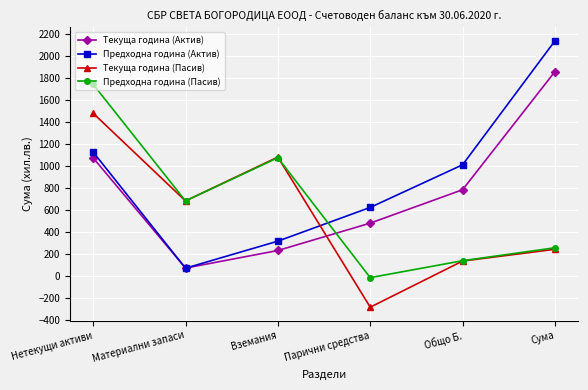

What is the value of the Текуща година (Актив) point at the 3rd from the left?

232